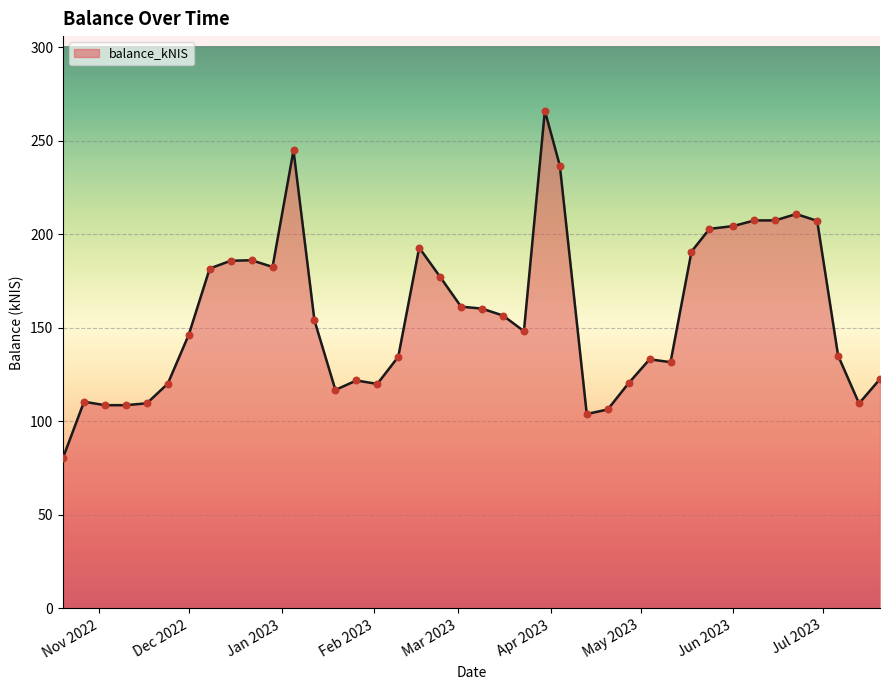

What is the maximum value shown in the chart?

265.9